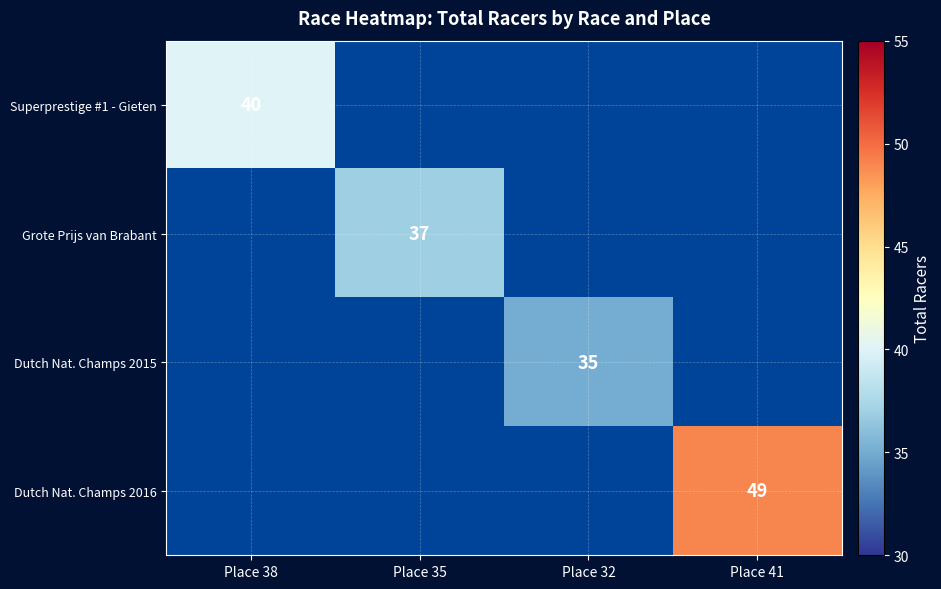

True or false: Dutch Nat. Champs 2015 has a value of 35 at Place 32.

True